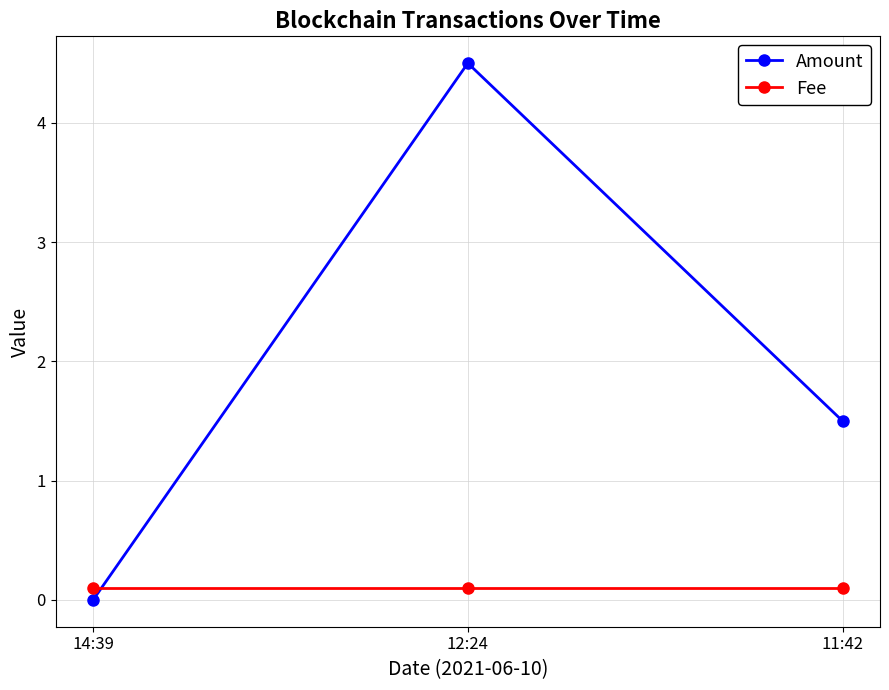

What is the difference between the highest and lowest values at 11:42?

1.4